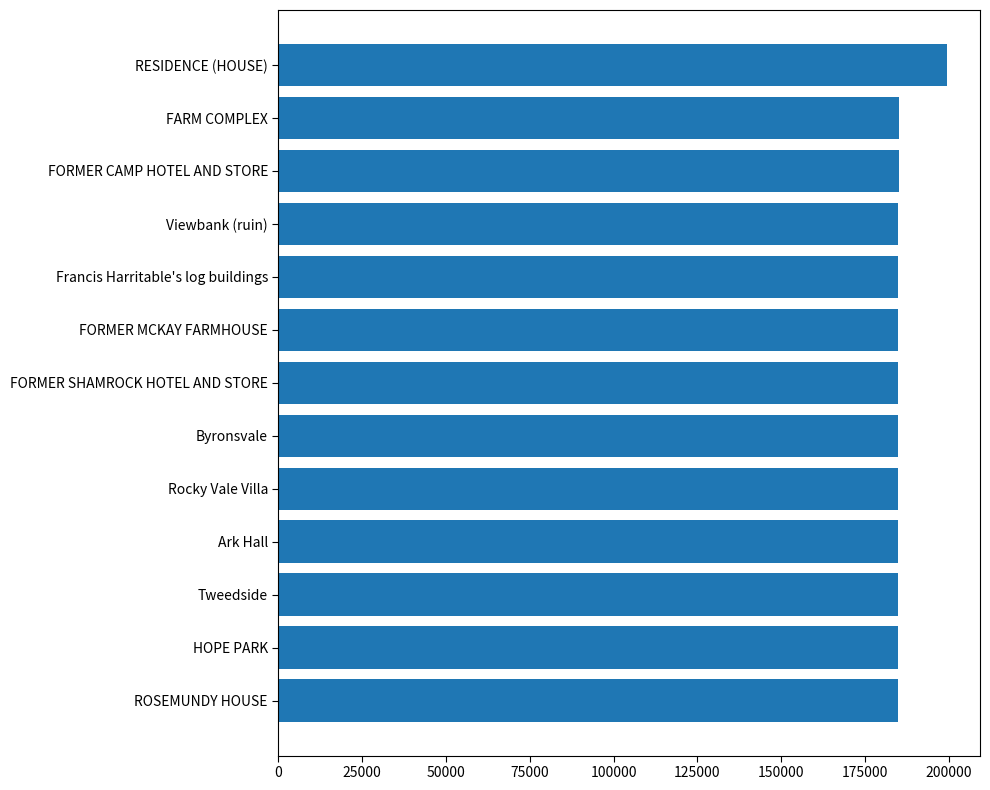

How many data points are less than 184939?

6